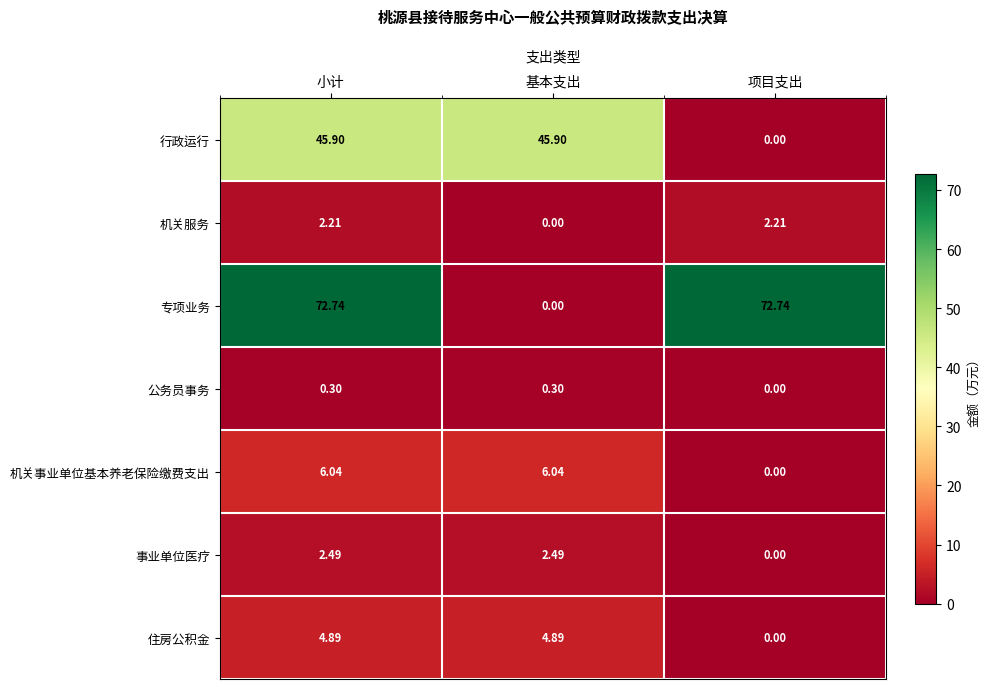

At which category is the sum across all series the highest?

小计